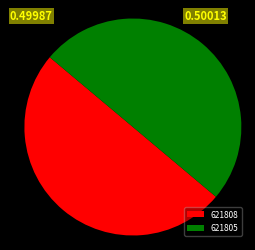

Is it true that 621805 is 64% of the pie?

False